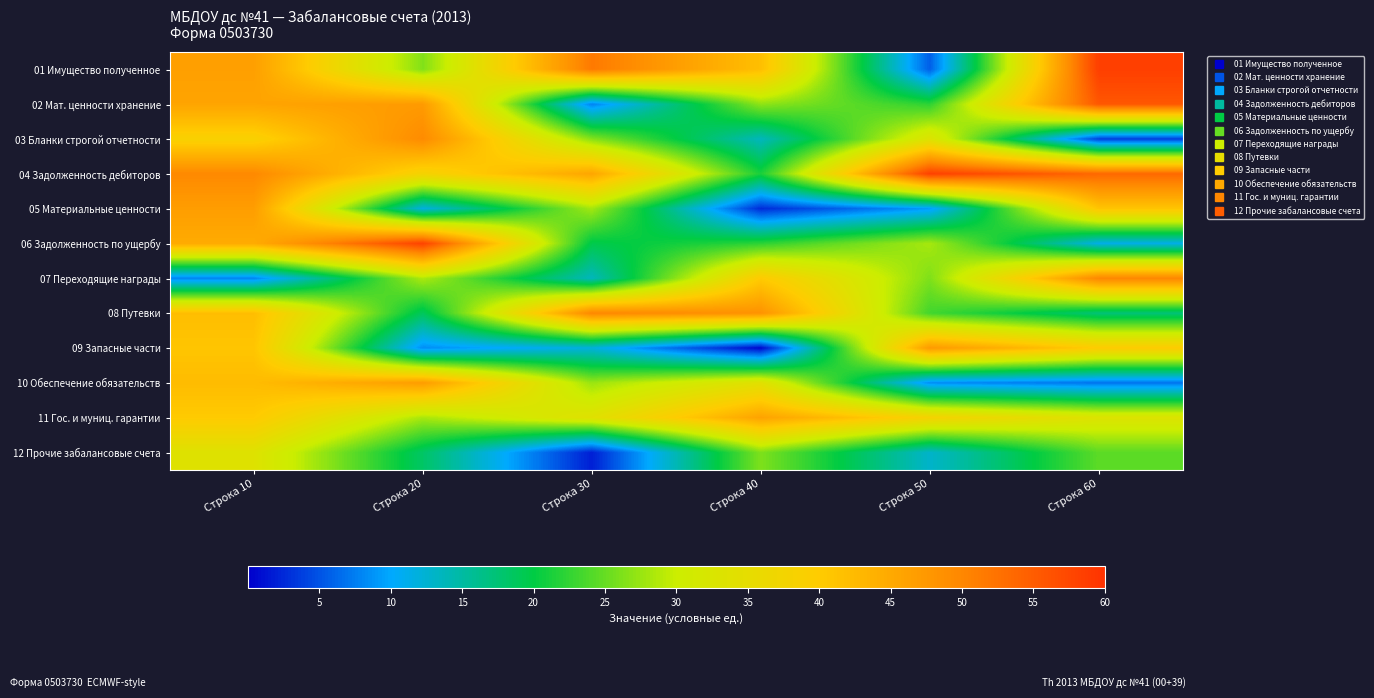

What is the spread (max minus min) of values at Строка 10?

41.9